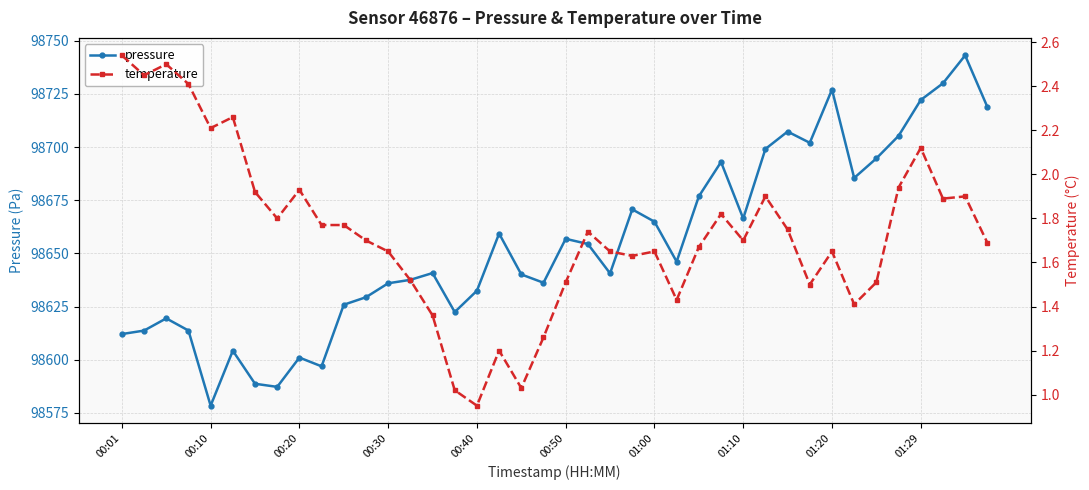

Which category has the lowest value in the pressure series?

00:10